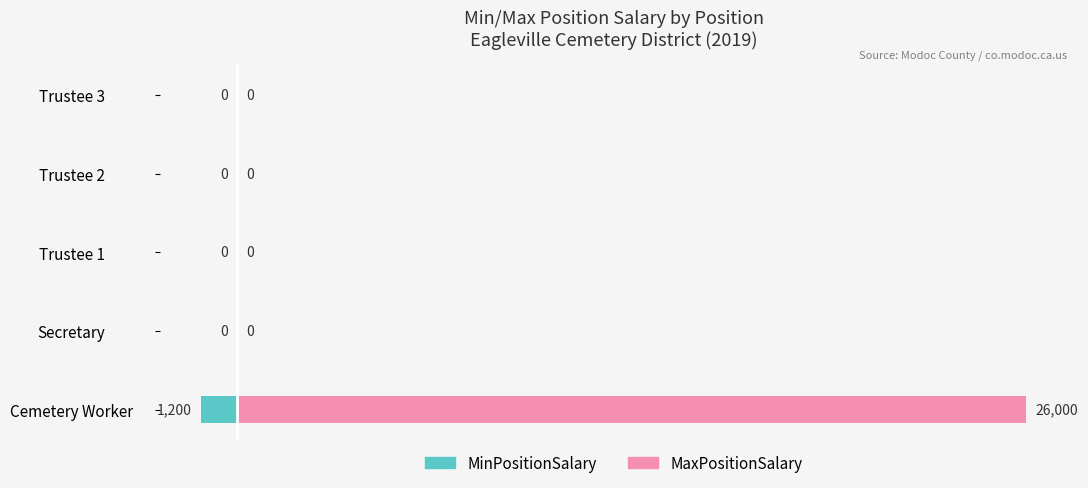

Rank the series at Trustee 3 from lowest to highest value.

MinPositionSalary, MaxPositionSalary